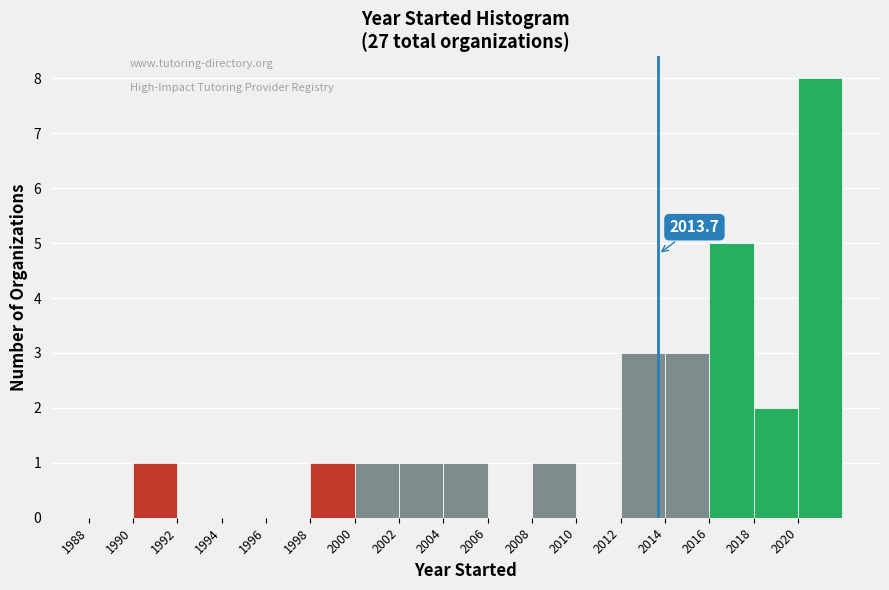

Which range on the x-axis has the tallest bar?

2020 to 2022